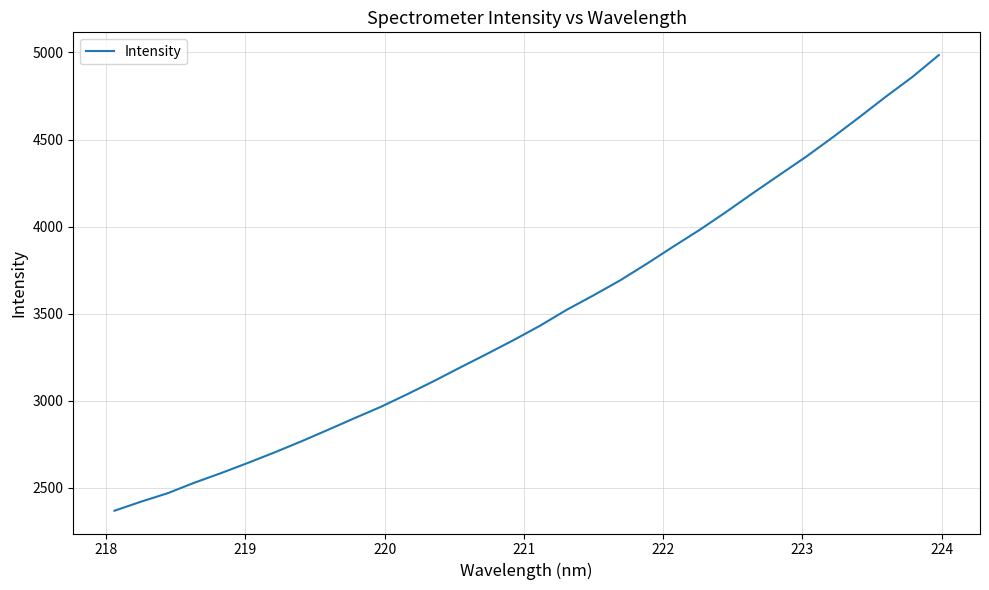

What is the maximum value shown in the chart?

4984.7